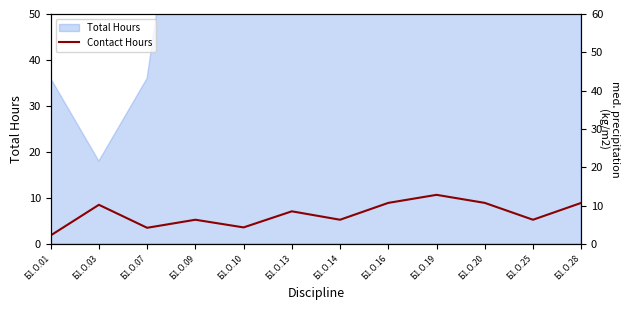

Reading left to right, transcribe all the data shown in this chart.

2.2	10.2	4.2	6.3	4.3	8.5	6.3	10.7	12.8	10.7	6.3	10.7